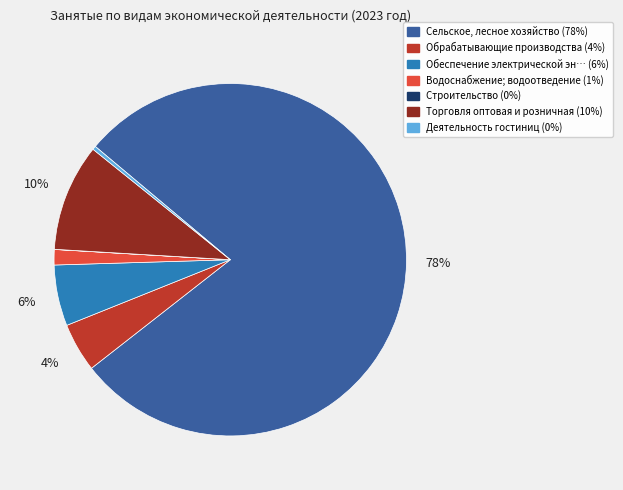

To the nearest percent, what is the average slice percentage?

14%